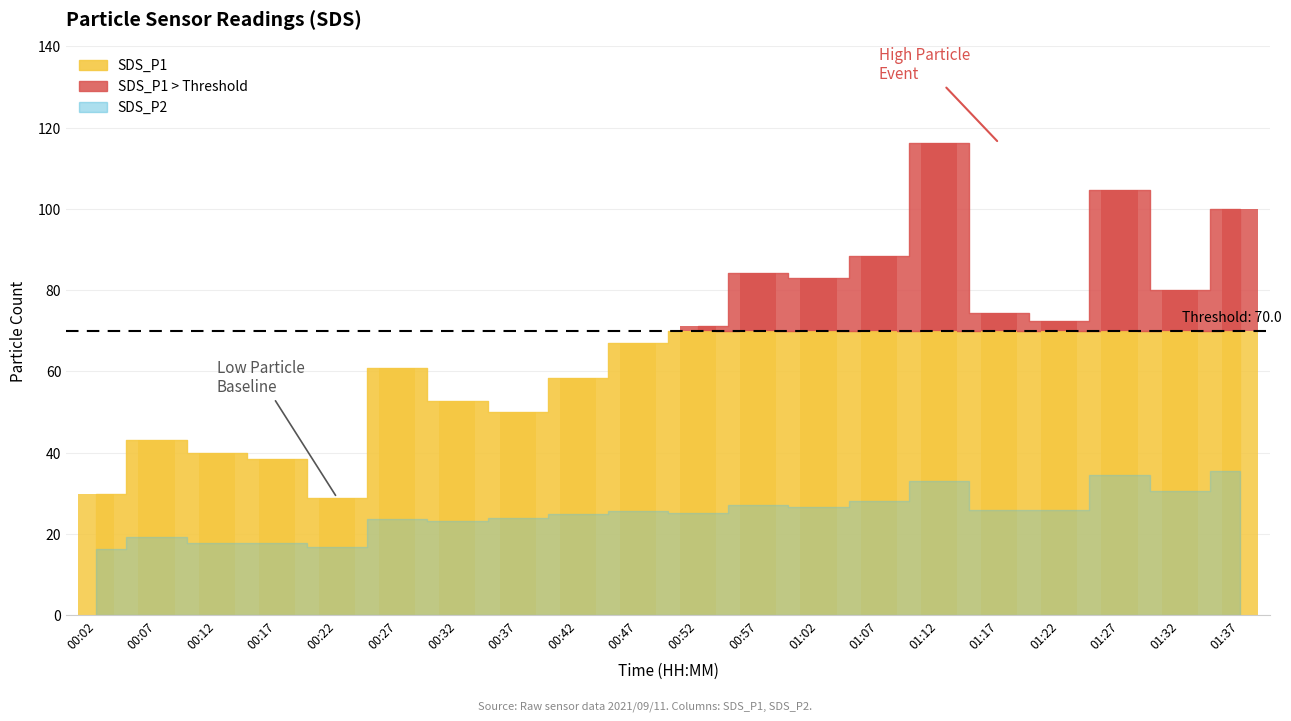

Rank the series at 00:47 from lowest to highest value.

SDS_P2, SDS_P1